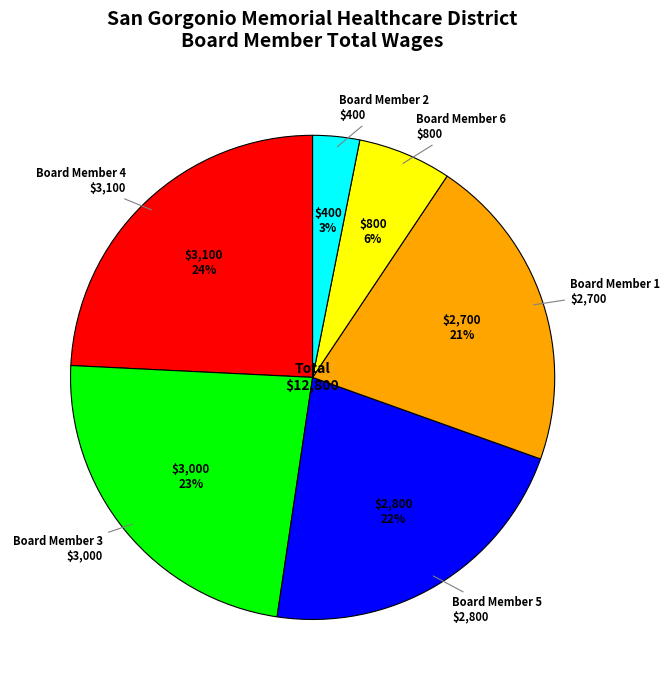

Does any single category account for the majority?

No